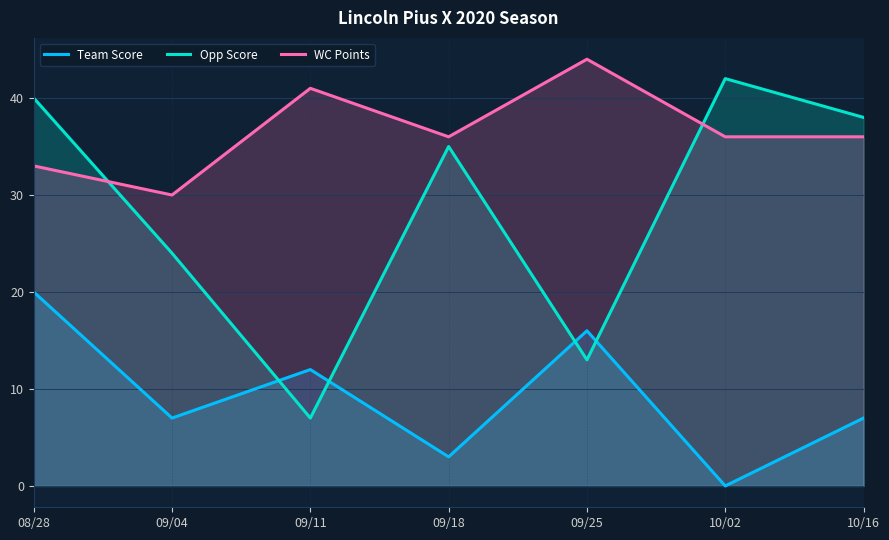

List the series in order of their peak value, lowest first.

Team Score, Opp Score, WC Points